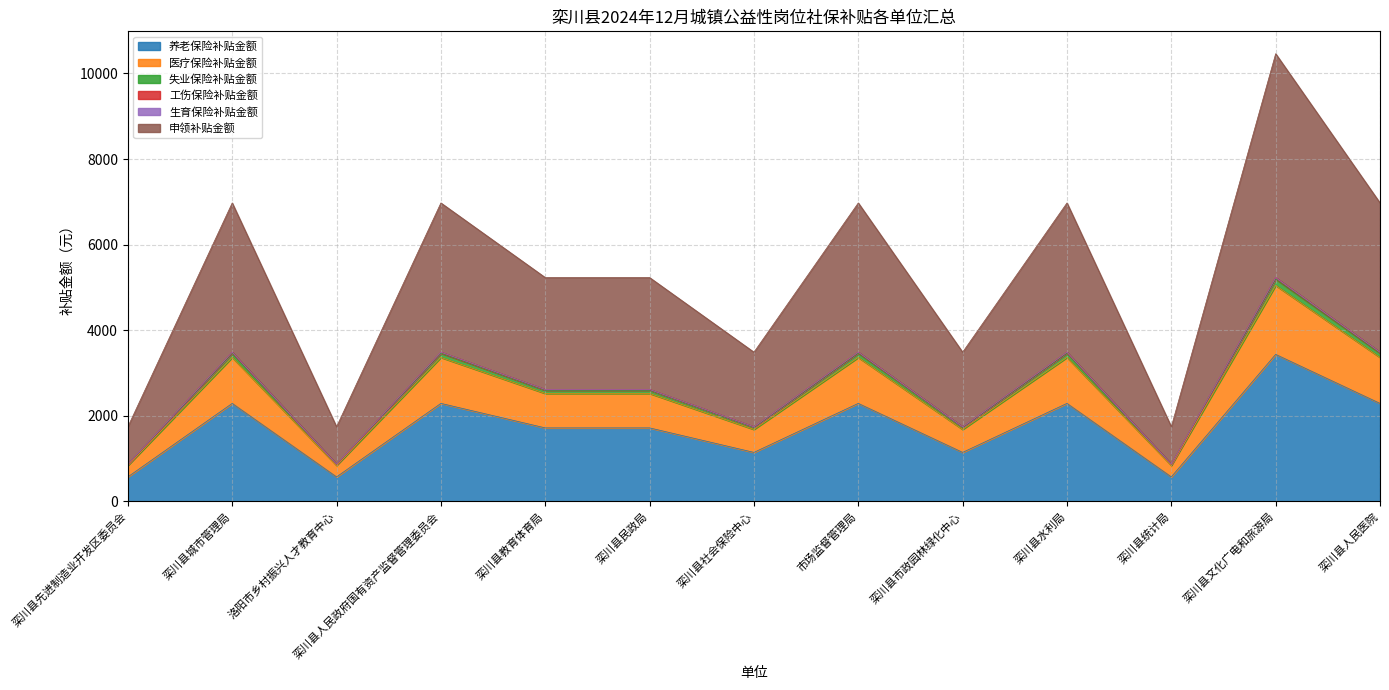

In 工伤保险补贴金额, how many points are higher than both neighbors (excluding endpoints)?

5